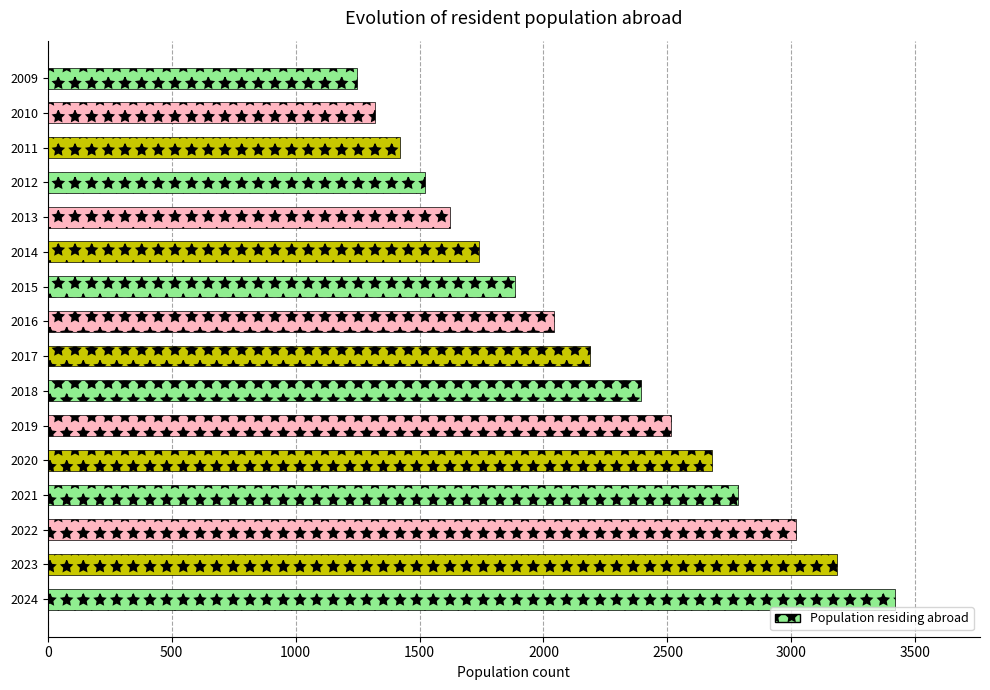

How many data points does each series have?

16